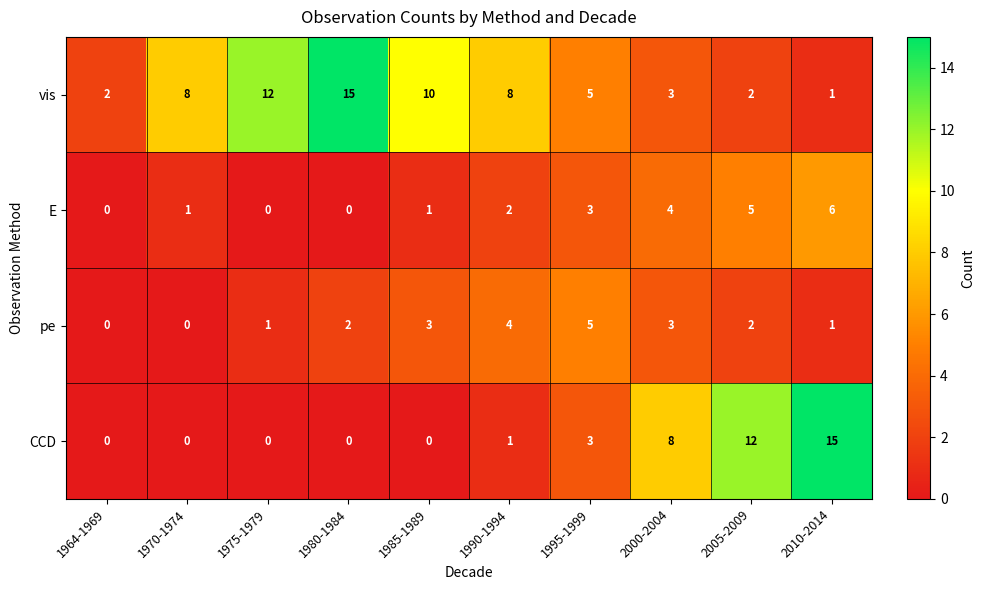

At how many categories does at least one series exceed 7?

8